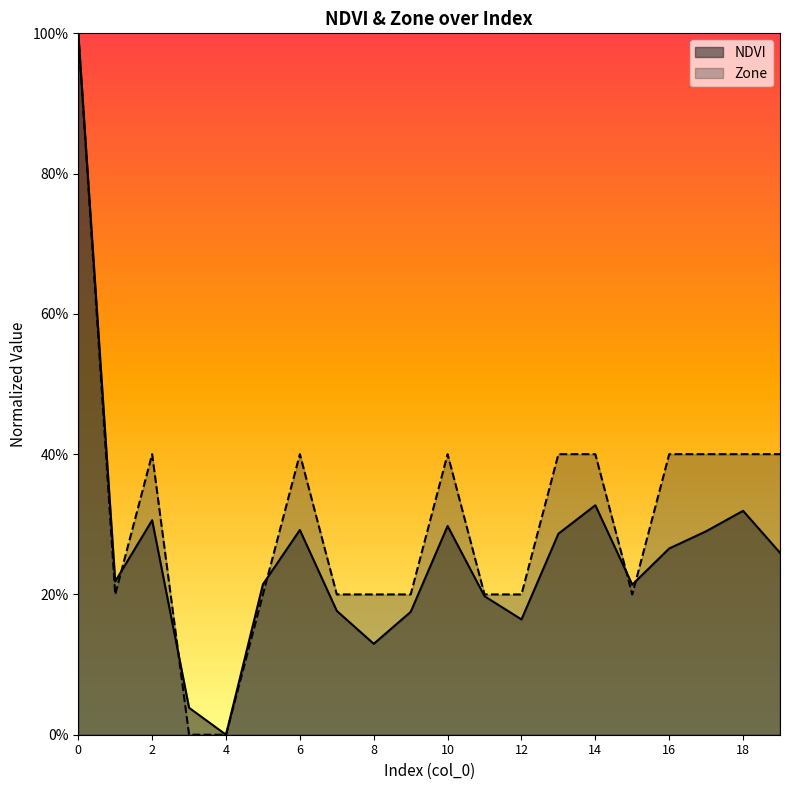

What is the value of the Zone point at the 15th from the left?

0.4